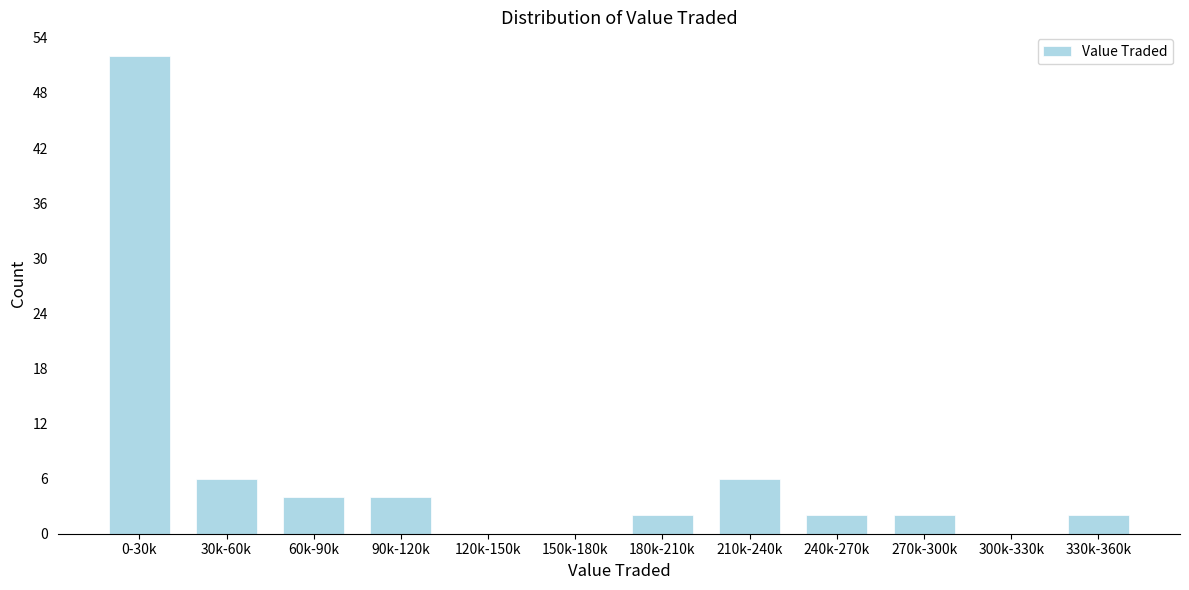

Reading left to right, transcribe all the data shown in this chart.

0-30k=52	30k-60k=6	60k-90k=4	90k-120k=4	120k-150k=0	150k-180k=0	180k-210k=2	210k-240k=6	240k-270k=2	270k-300k=2	300k-330k=0	330k-360k=2